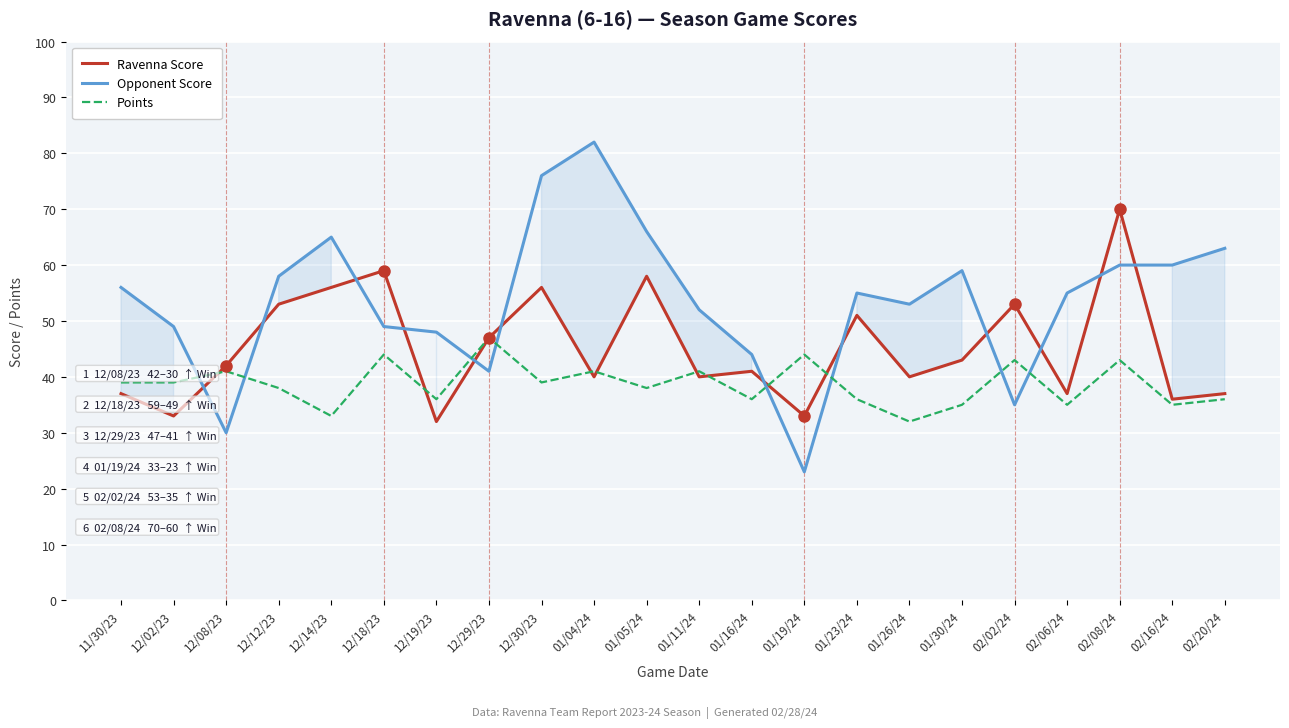

What is the average value of the Ravenna Score series?

45